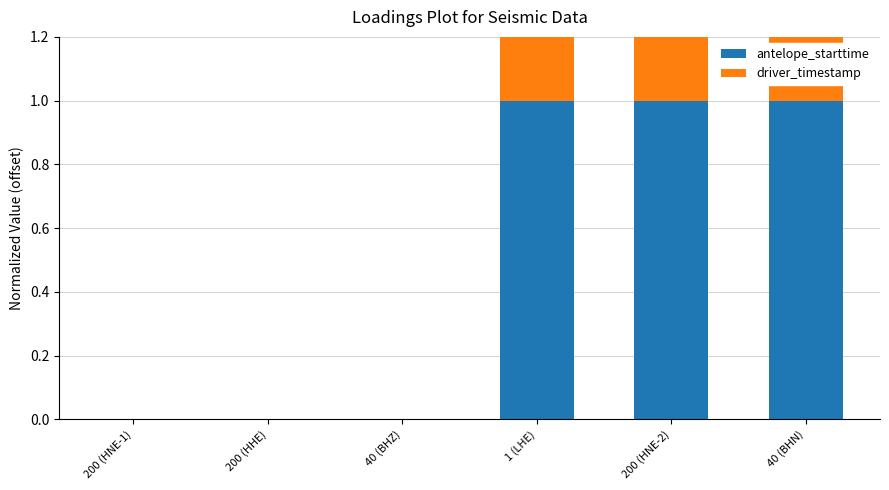

What is the difference between the antelope_starttime values at 40 (BHN) and 200 (HHE)?

1.0